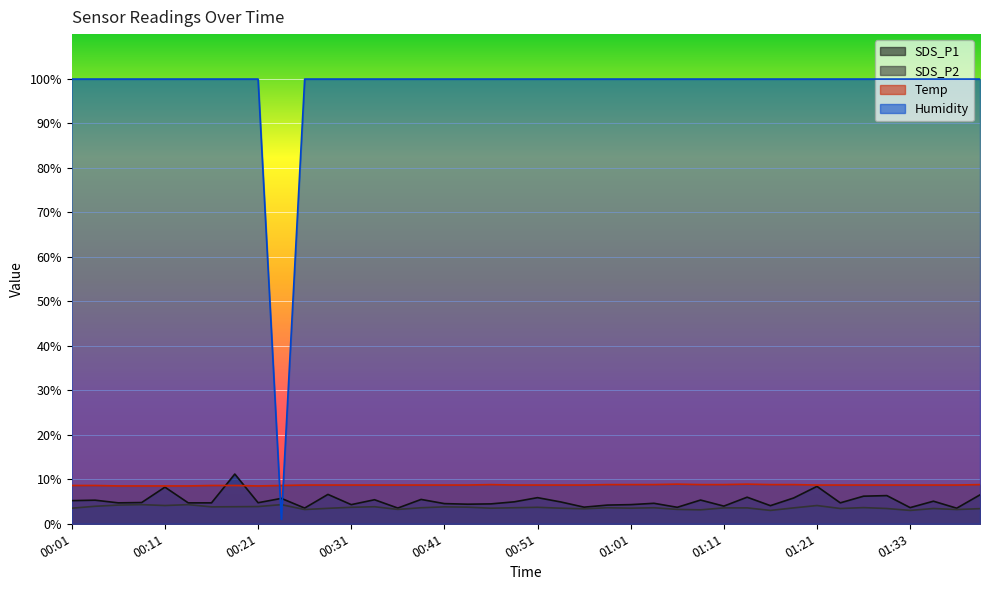

What is the spread (max minus min) of values at 00:23?

7.6